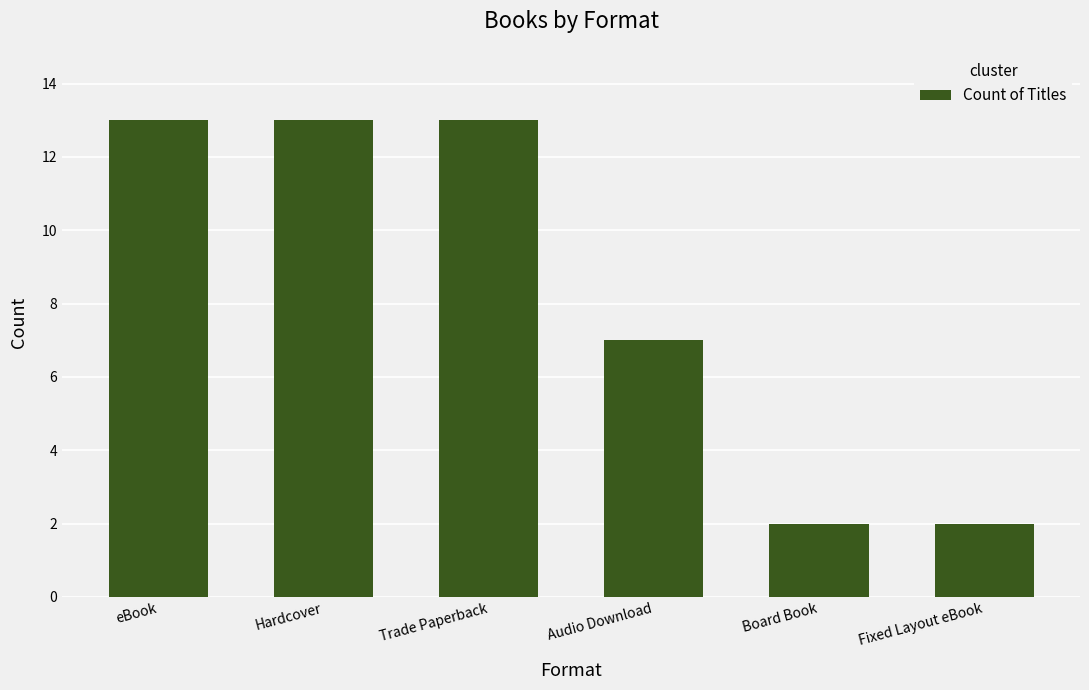

Reading left to right, list all the values displayed in this chart.

13	13	13	7	2	2